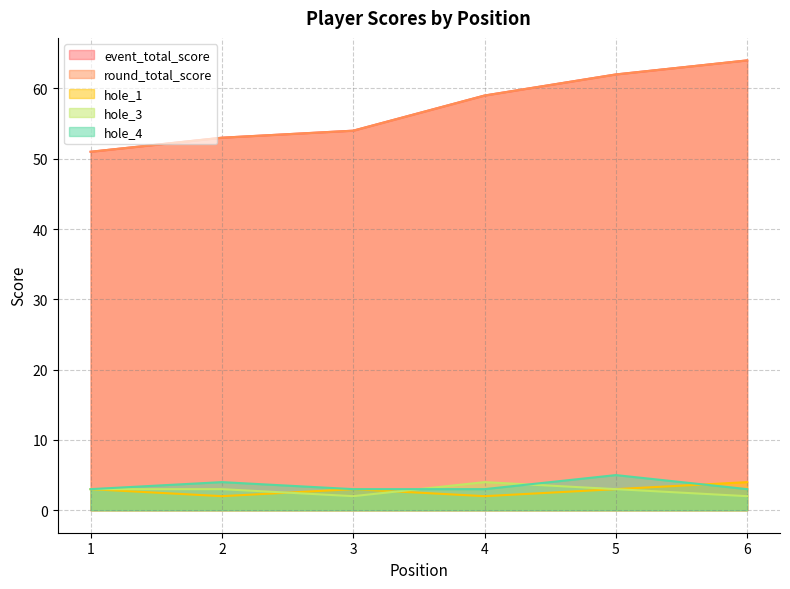

At 5, list the series in order from smallest to largest.

hole_1, hole_3, hole_4, event_total_score, round_total_score